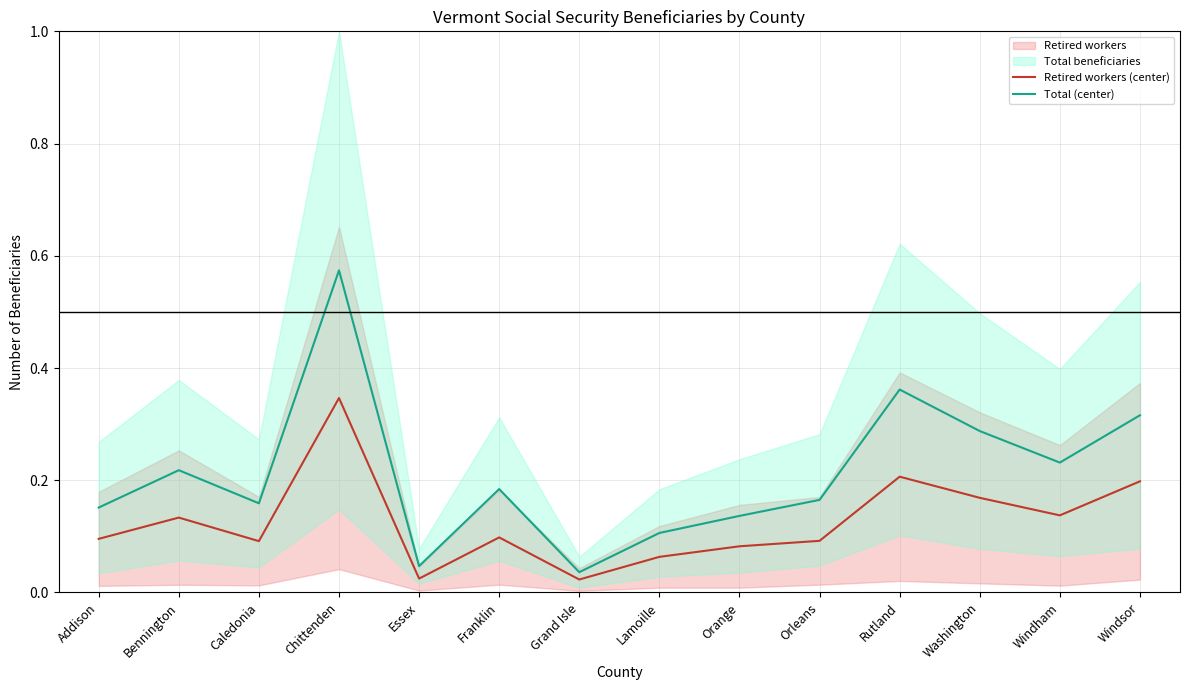

At which label does Retired workers (center) reach its peak?

Chittenden